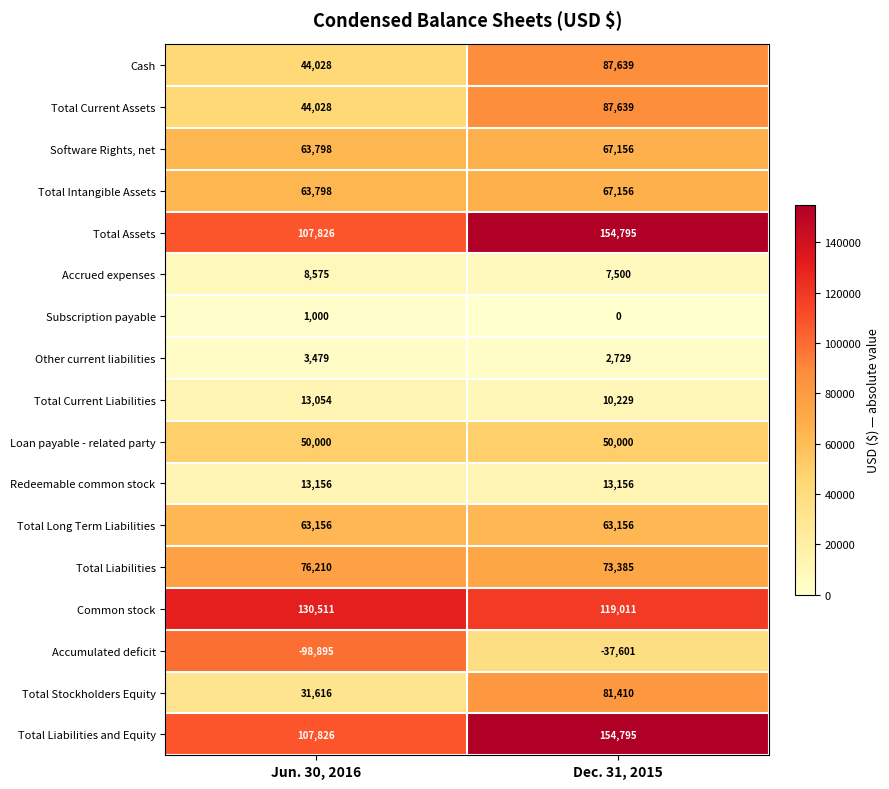

What is the average value of the Accumulated deficit series?

-68248